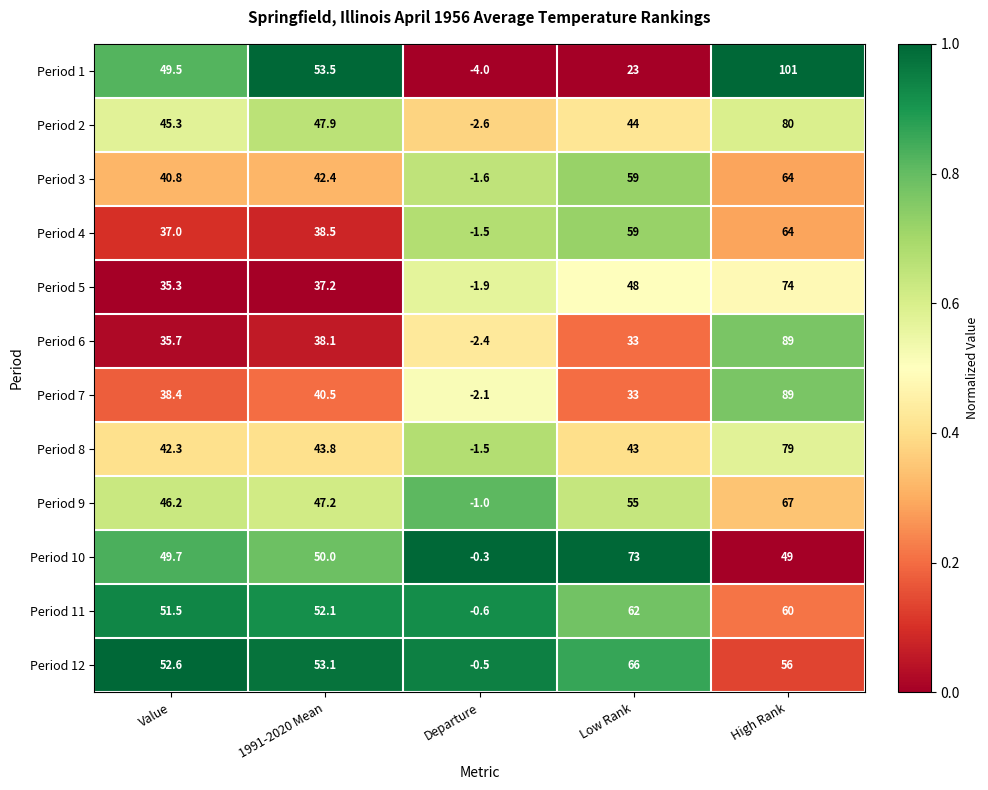

What is the sum of all Period 6 values?

193.4